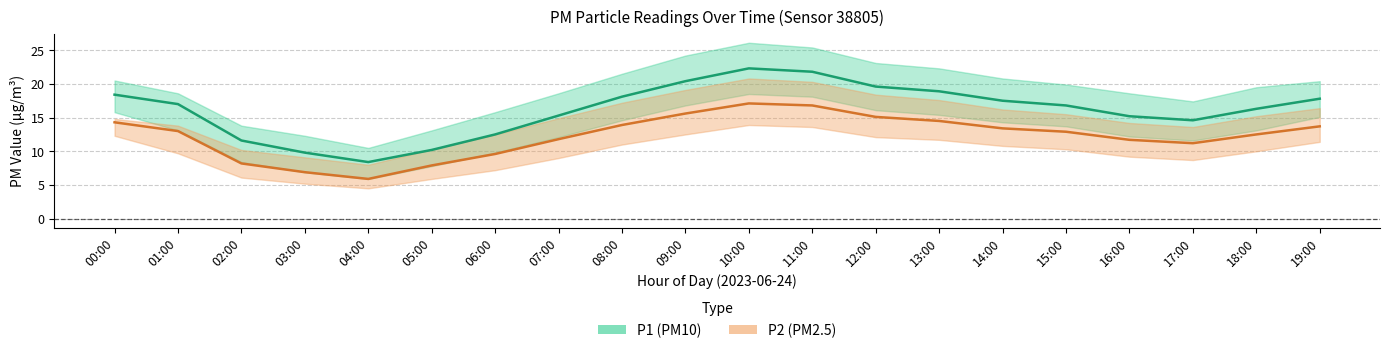

Does the chart display data point markers on the line(s)?

No